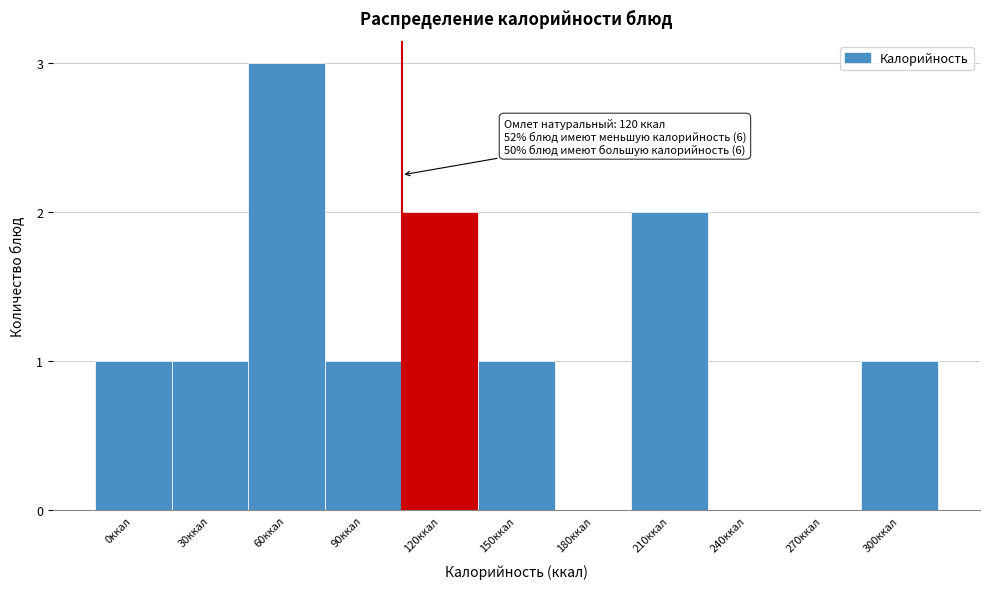

Reading left to right, transcribe all the data shown in this chart.

0ккал=1	30ккал=1	60ккал=3	90ккал=1	120ккал=2	150ккал=1	180ккал=0	210ккал=2	240ккал=0	270ккал=0	300ккал=1